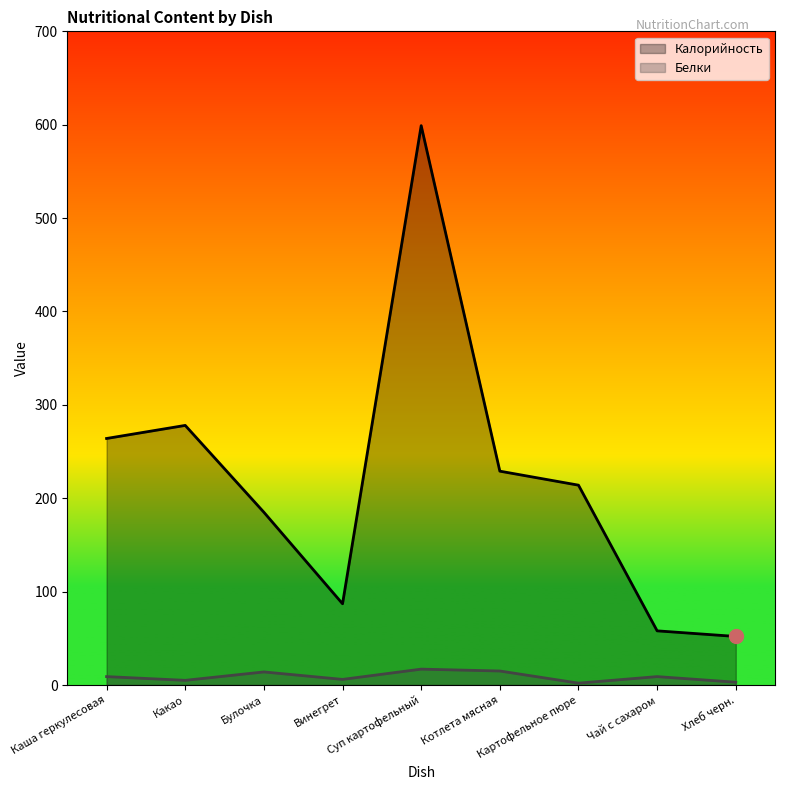

How many distinct data groups are displayed?

2